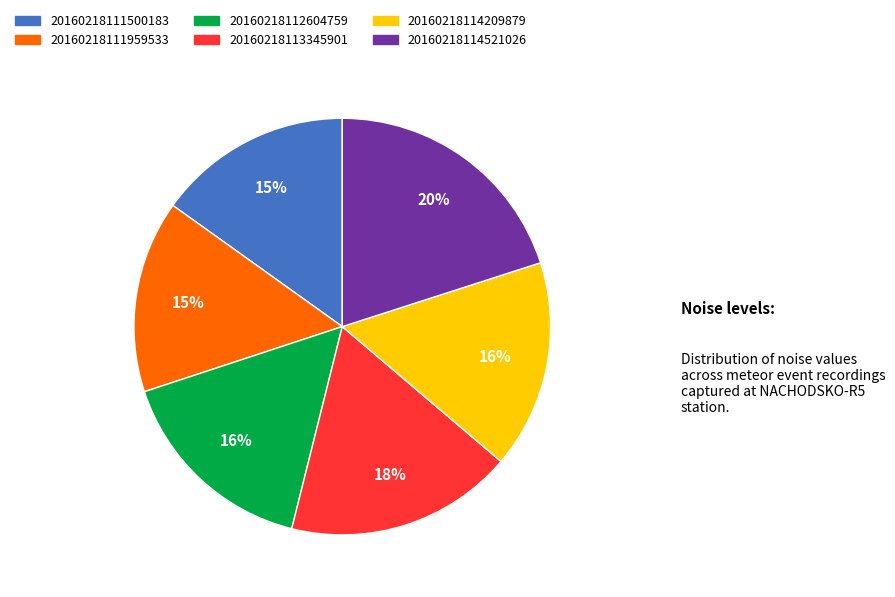

Which slice is the largest?

20160218114521026